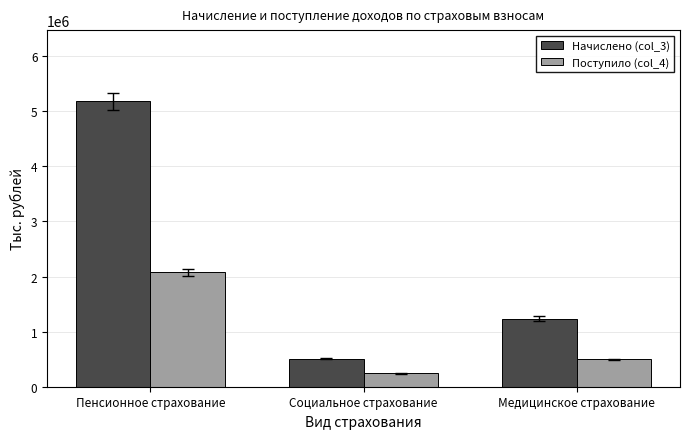

At which category is the sum across all series the highest?

Пенсионное страхование